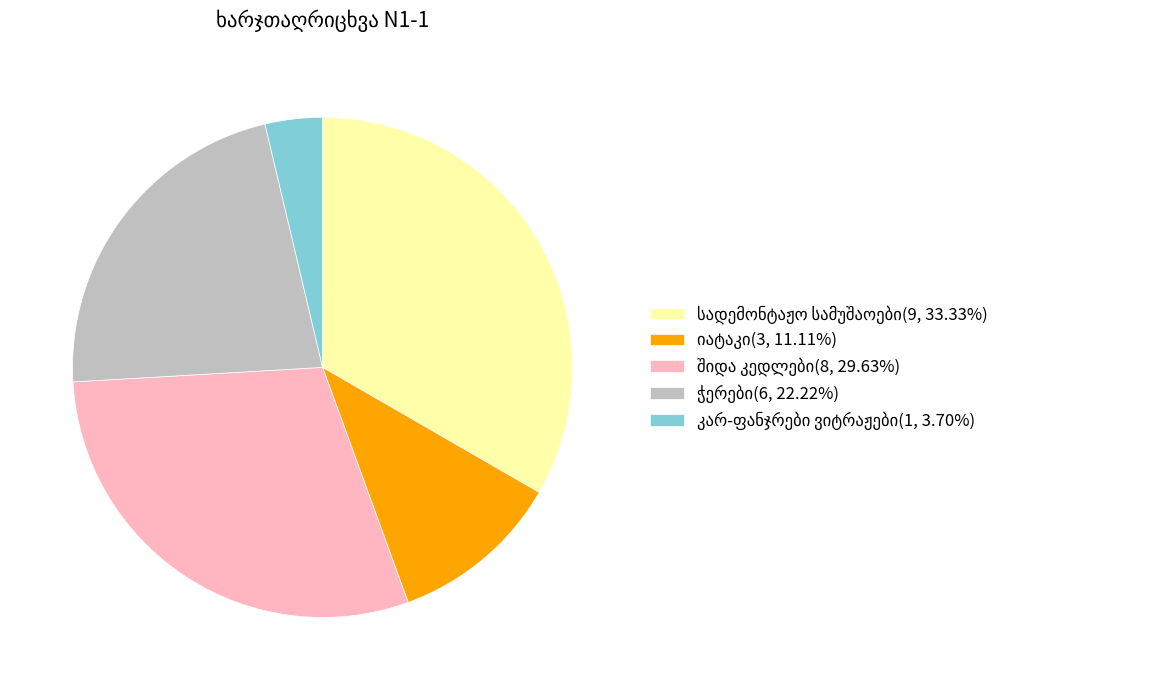

Does any single category account for the majority?

No